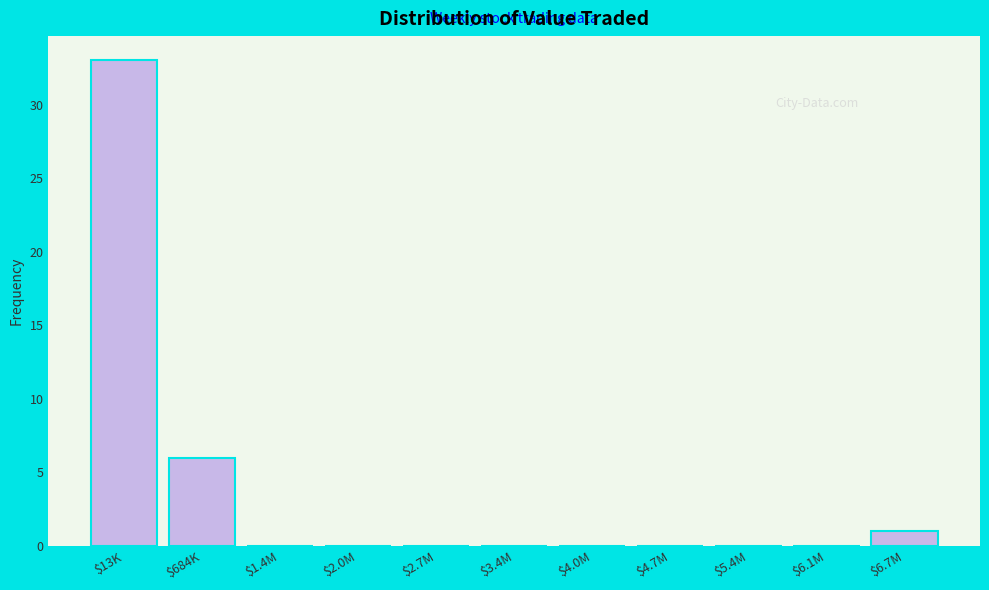

What is the sum of all values?

40